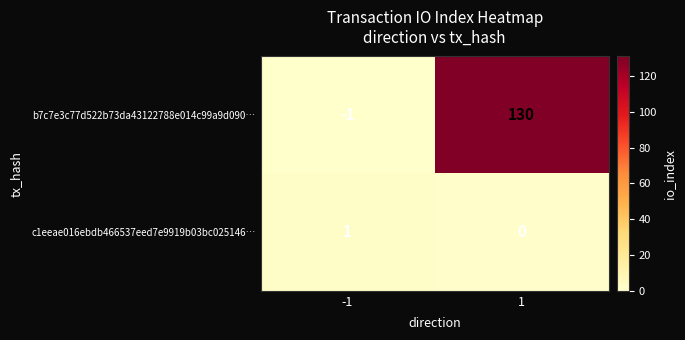

At which category does the chart reach its peak across all series?

1